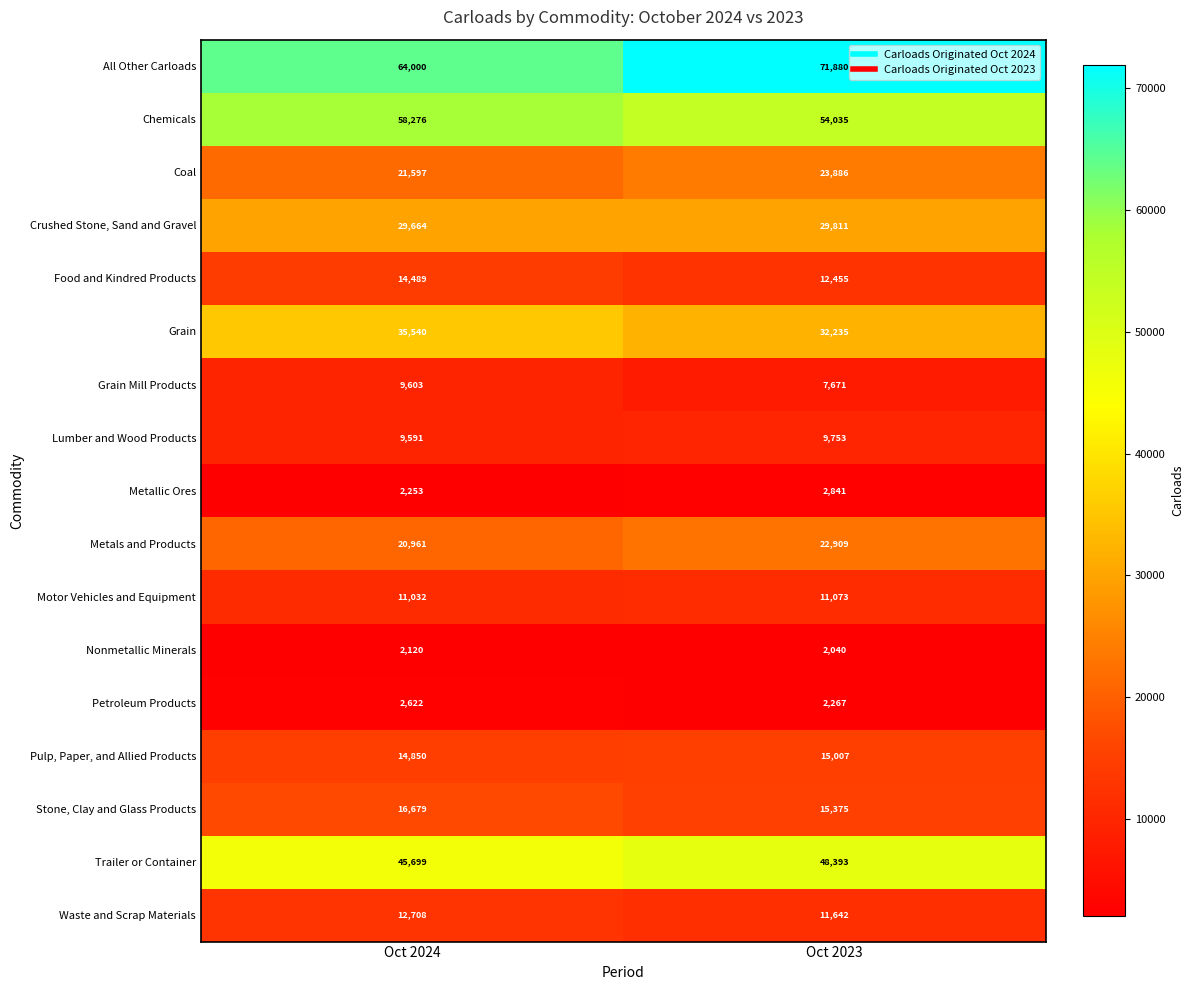

Which series changed the most between Oct 2024 and Oct 2023?

All Other Carloads